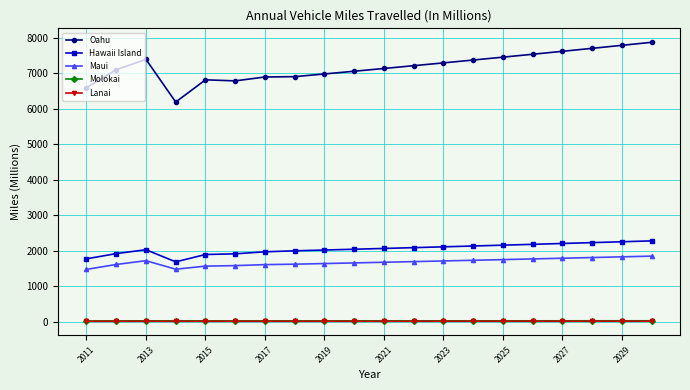

At how many categories does at least one series exceed 4729?

20